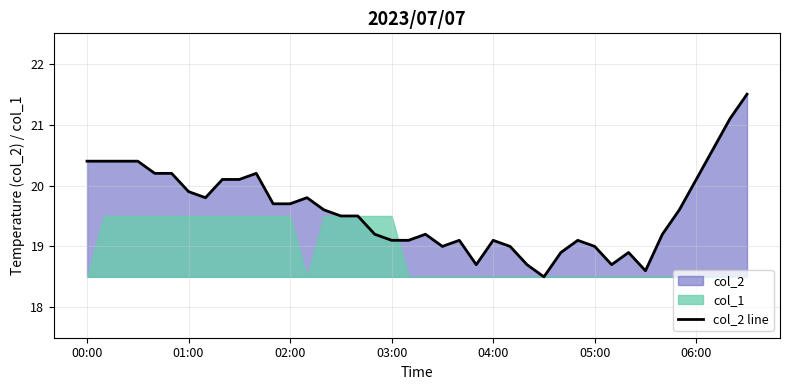

How many data points does each series have?

40